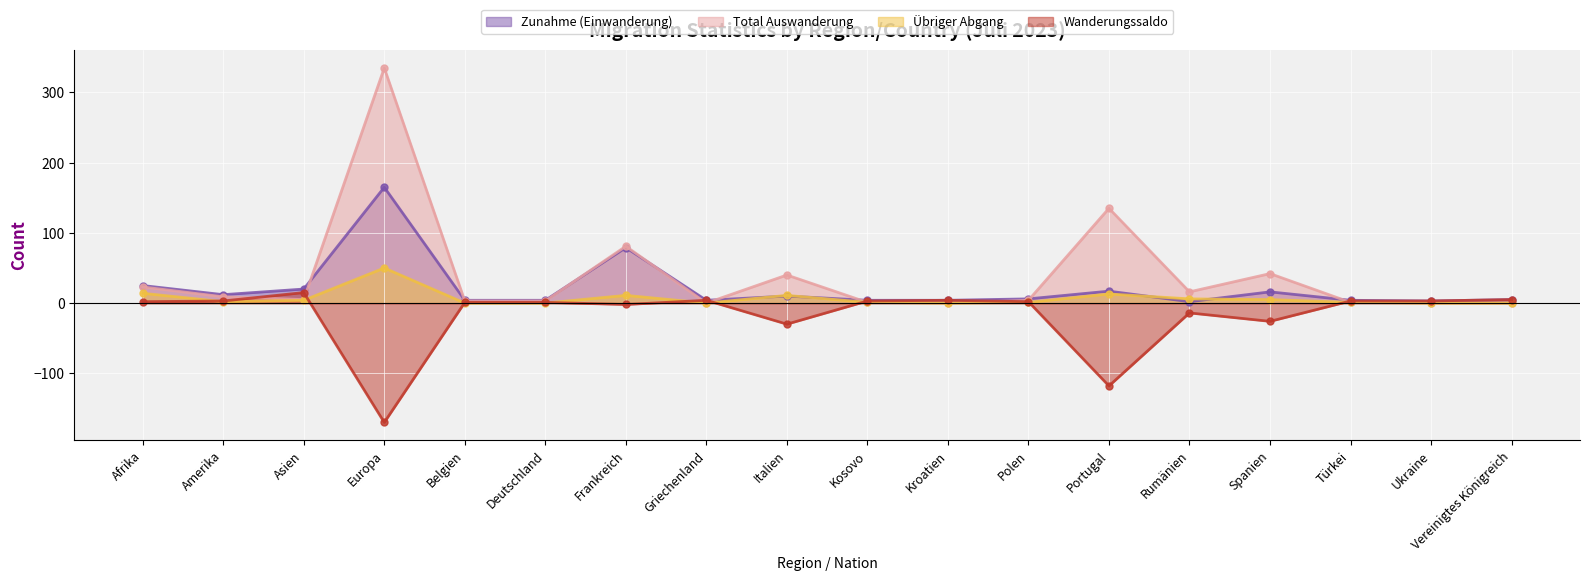

Reading left to right, extract all data points from this chart.

Zunahme (Einwanderung): 25	12	20	165	4	4	79	4	10	4	4	6	17	2	16	4	3	5
Total Auswanderung: 23	9	5	335	3	3	81	0	40	1	0	4	135	16	42	1	0	0
Übriger Abgang: 14	2	4	50	0	0	11	0	11	1	0	1	13	6	5	1	0	0
Wanderungssaldo: 2	3	15	-170	1	1	-2	4	-30	3	4	2	-118	-14	-26	3	3	5